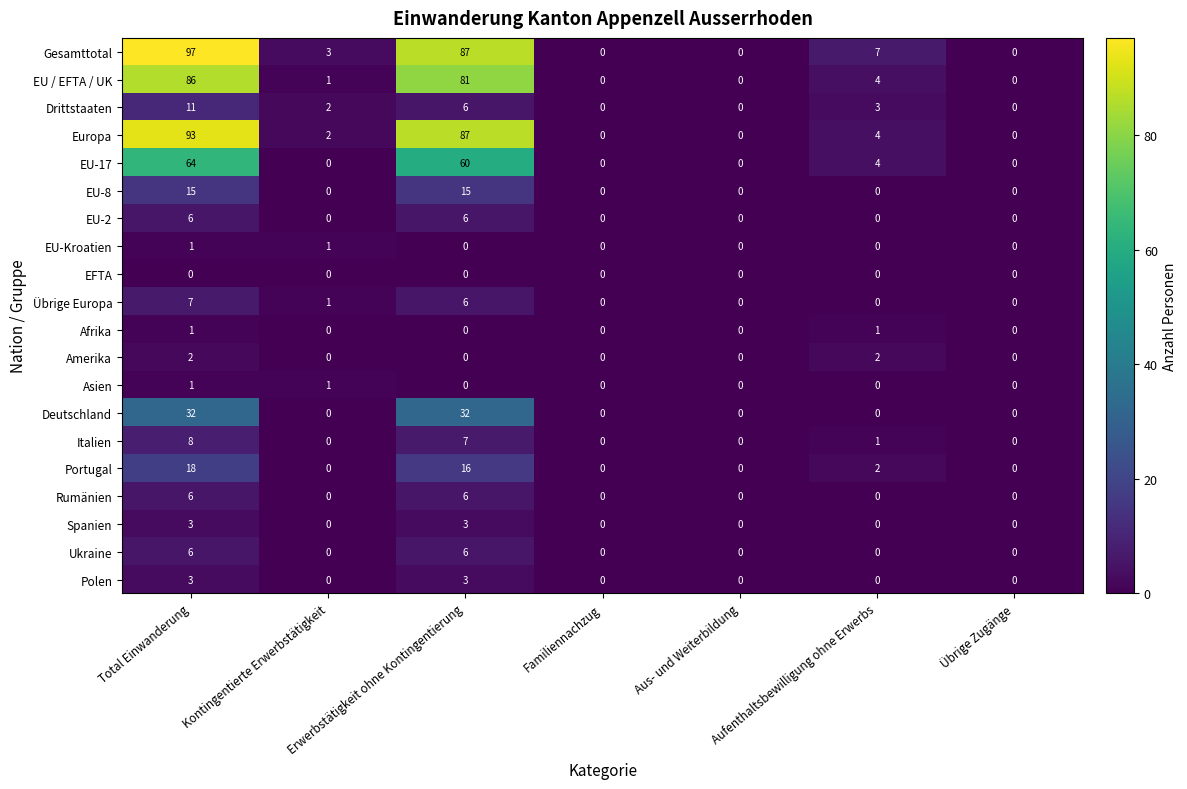

True or false: Europa has a value of 2 at Aufenthaltsbewilligung ohne Erwerbs.

False